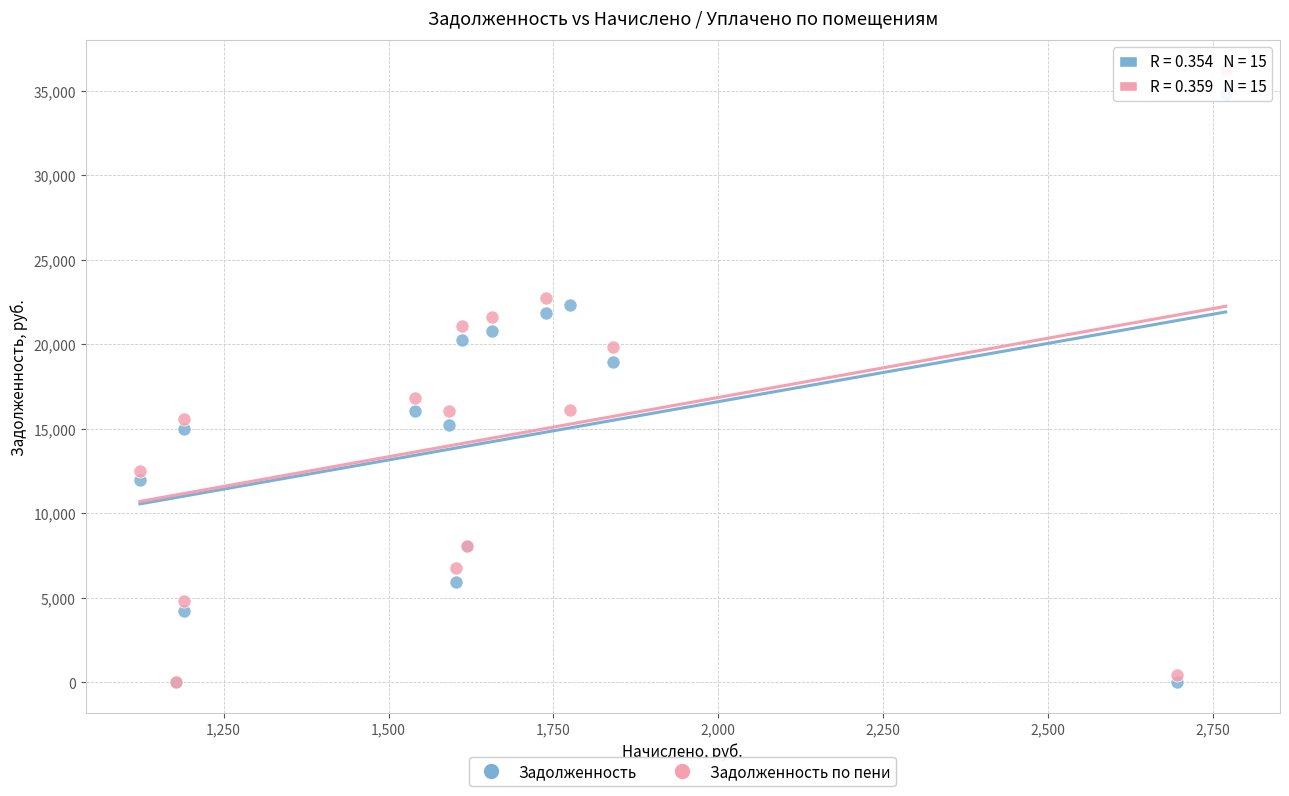

Which series reaches the maximum Y coordinate?

Задолженность по пени